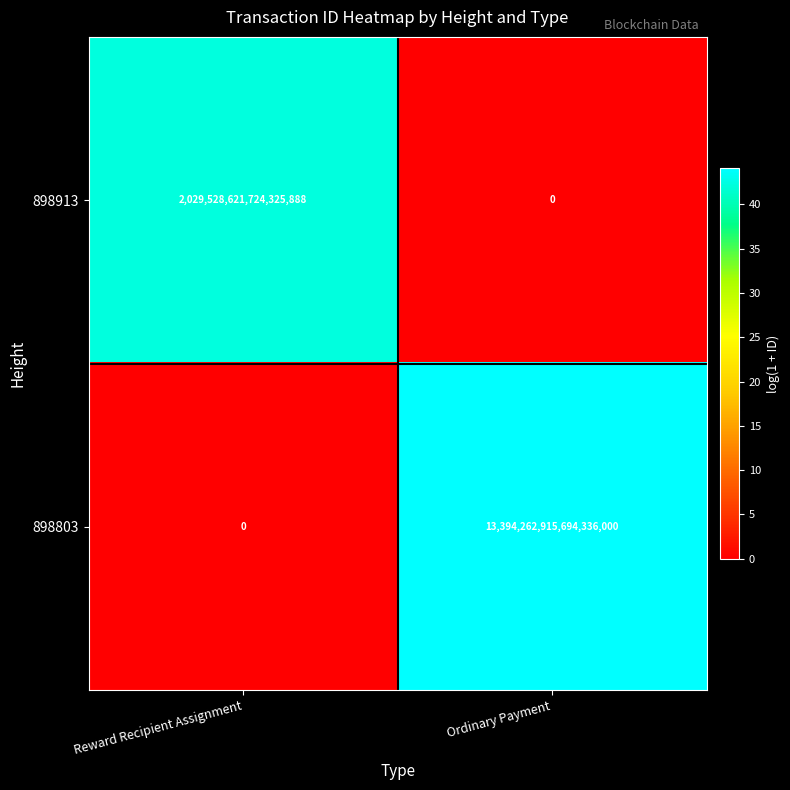

At which category is the sum across all series the highest?

Ordinary Payment